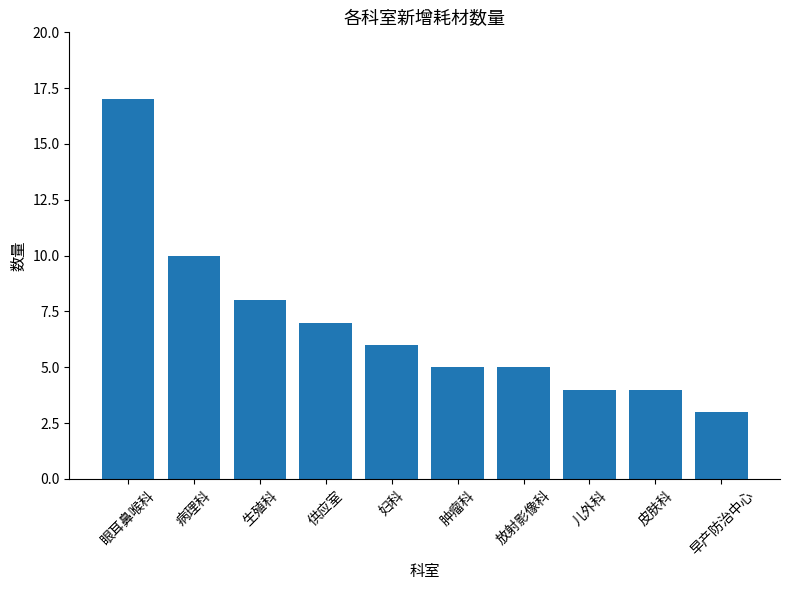

What is the difference between the maximum and second lowest values?

13